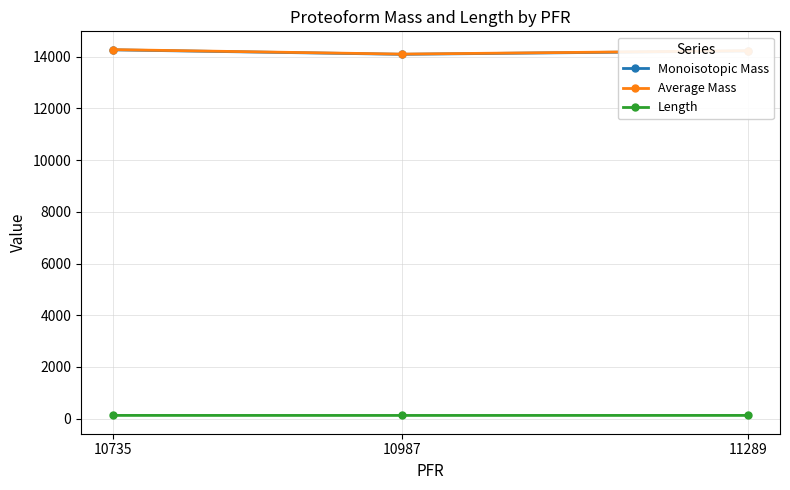

The value of Average Mass at 10735 is 14276.7. True or false?

True